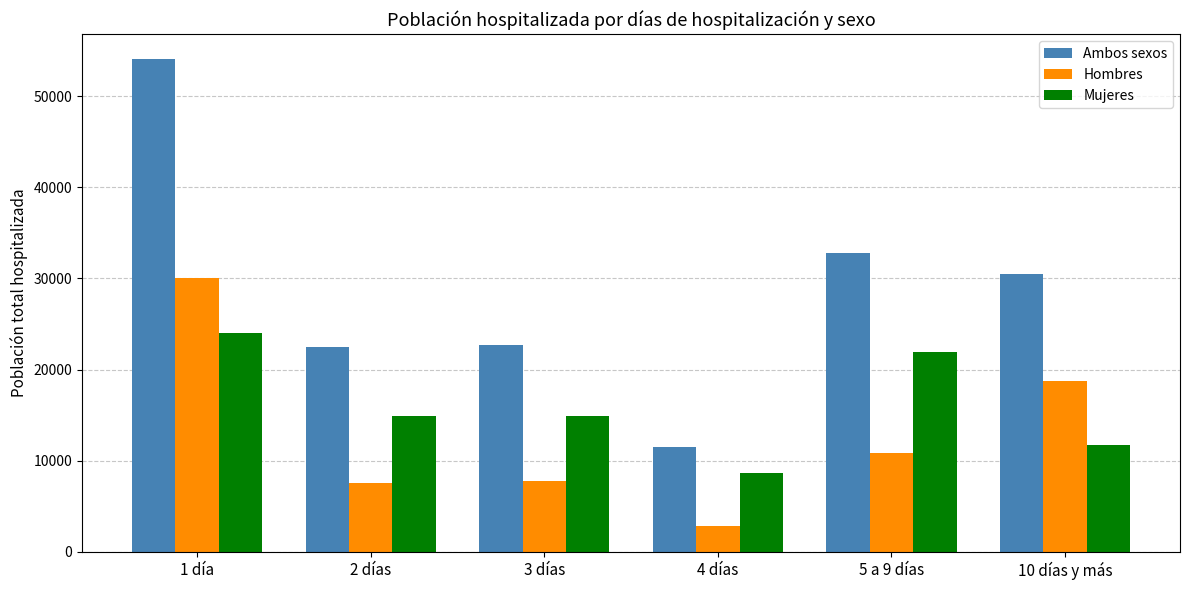

What are all the series names shown in the legend?

Ambos sexos, Hombres, Mujeres